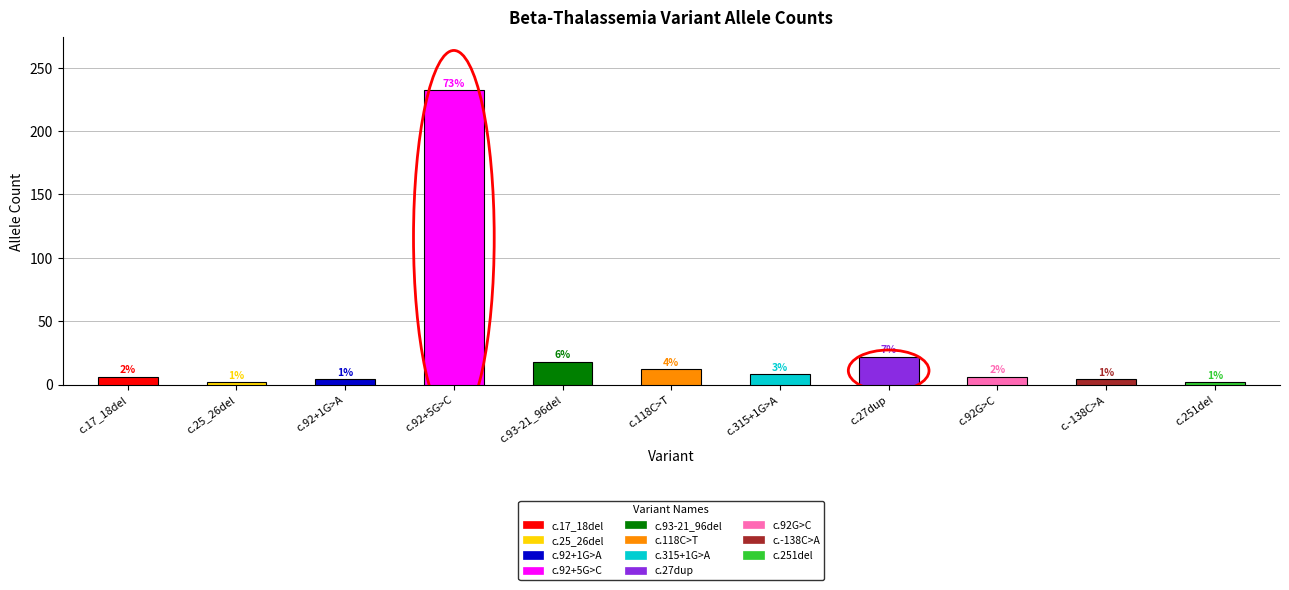

Is it true that the value at c.251del is 2?

True